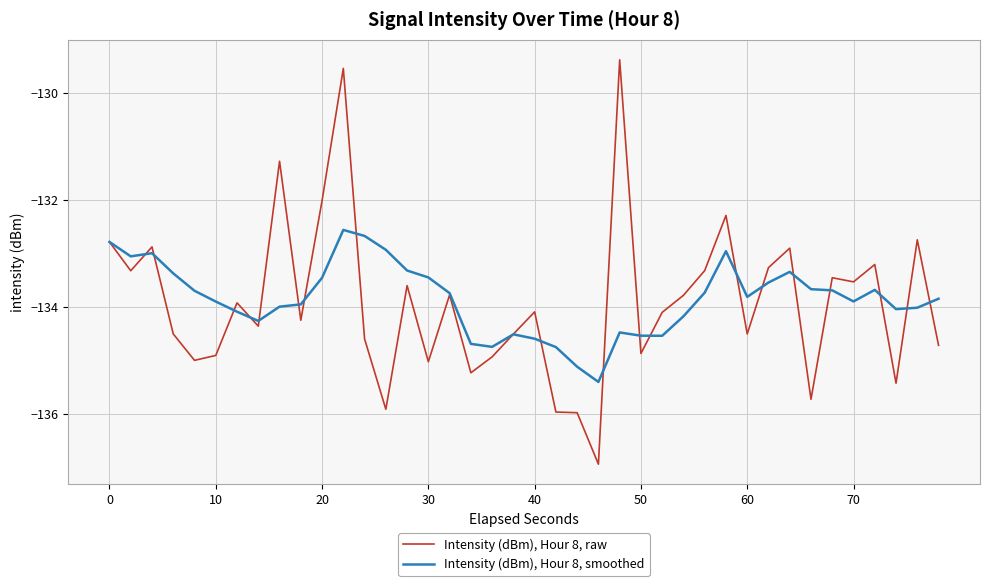

Rank the series by their maximum value, from lowest to highest.

Intensity (dBm), Hour 8, smoothed, Intensity (dBm), Hour 8, raw